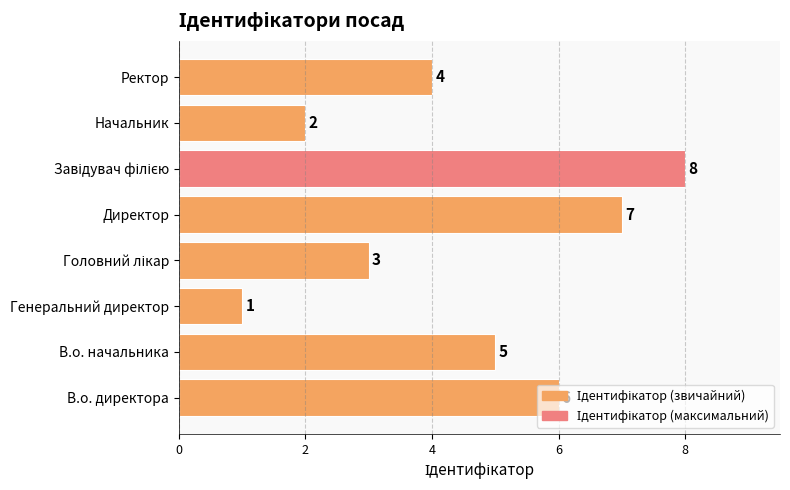

Is it true that the value at В.о. начальника is 1?

False